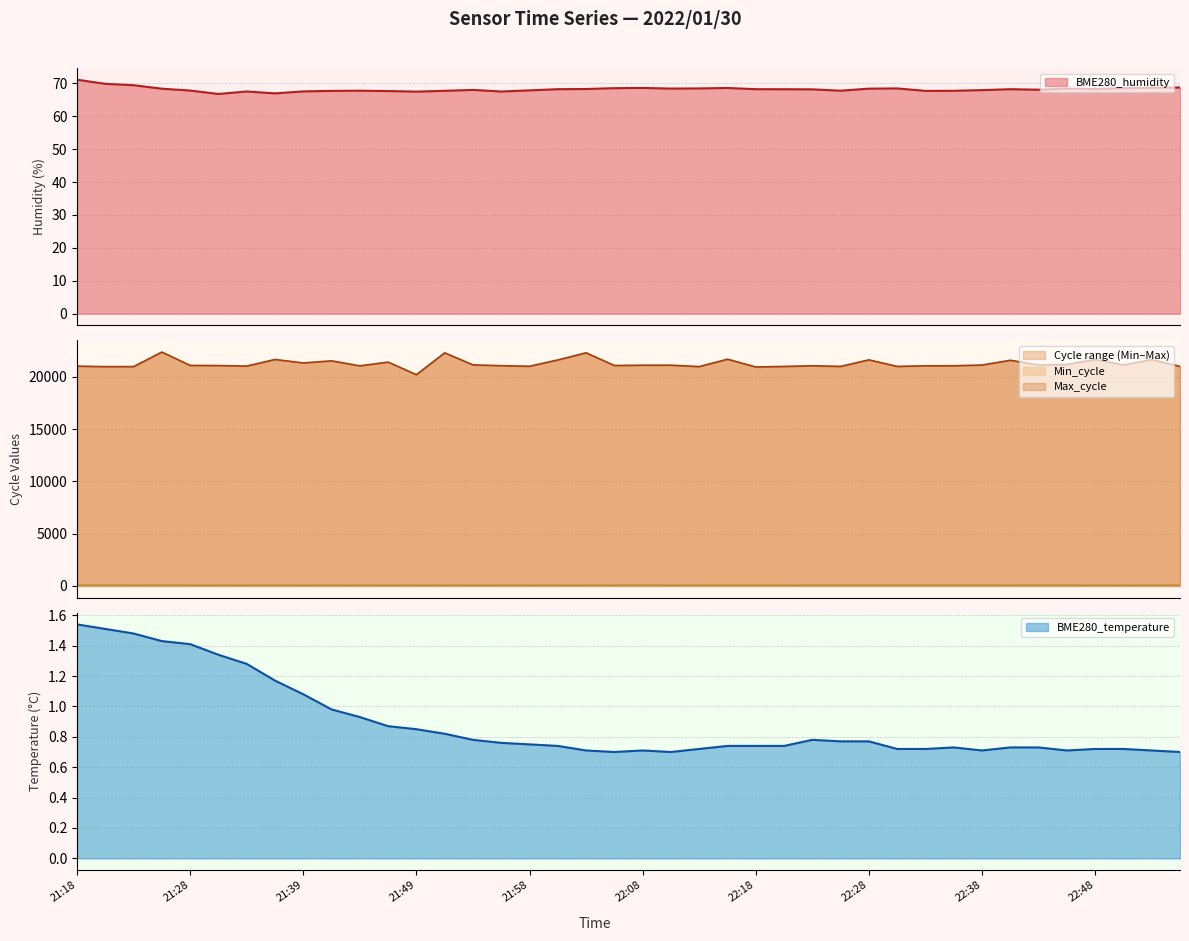

What position from the right is 22:50?

3